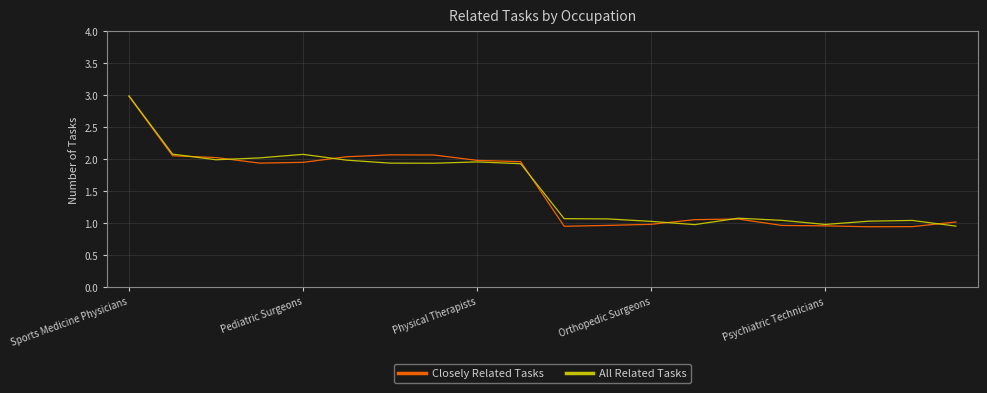

Reading left to right, transcribe all the data shown in this chart.

Closely Related Tasks: 3.0	2.1	2.0	1.9	2.0	2.0	2.1	2.1	2.0	2.0	1.0	1.0	1.0	1.1	1.1	1.0	1.0	0.9	0.9	1.0
All Related Tasks: 3.0	2.1	2.0	2.0	2.1	2.0	1.9	1.9	2.0	1.9	1.1	1.1	1.0	1.0	1.1	1.0	1.0	1.0	1.0	1.0